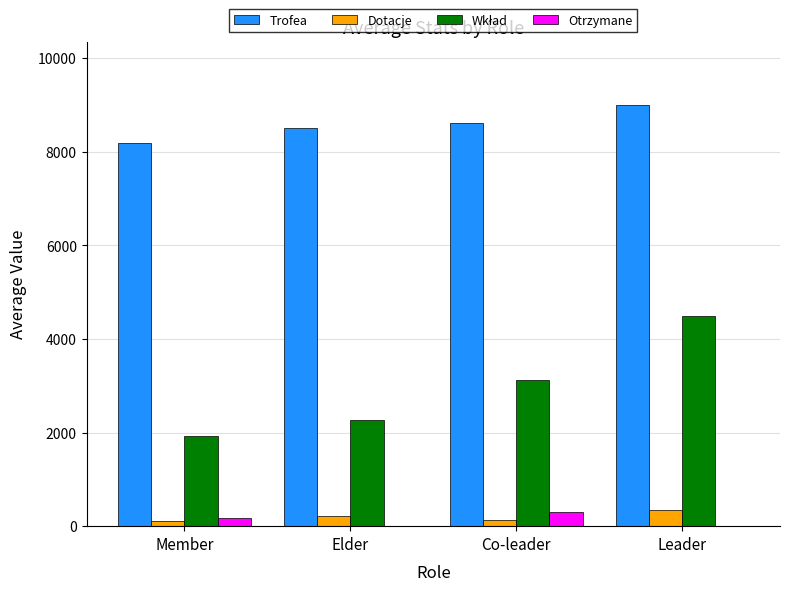

What is the sum of all Trofea values?

34318